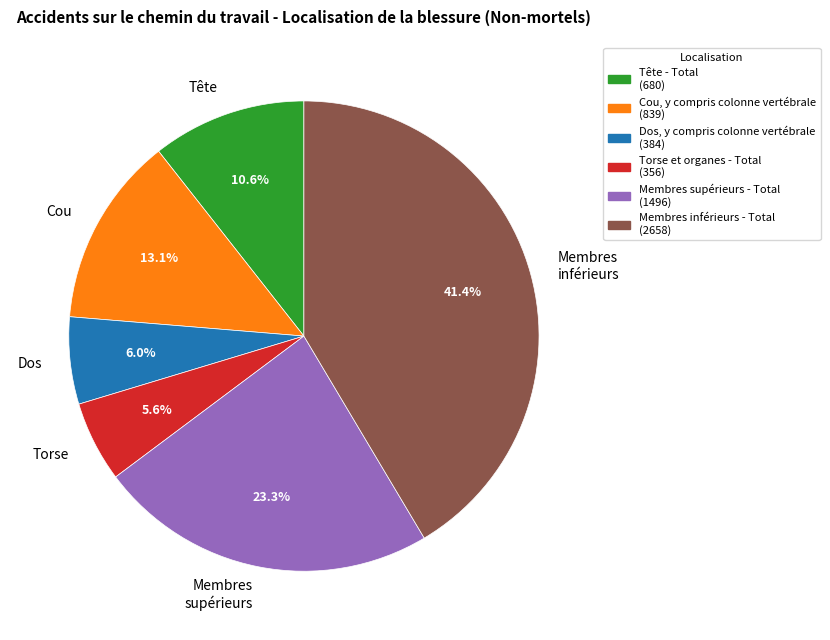

Is there any slice that represents more than half of the pie?

No